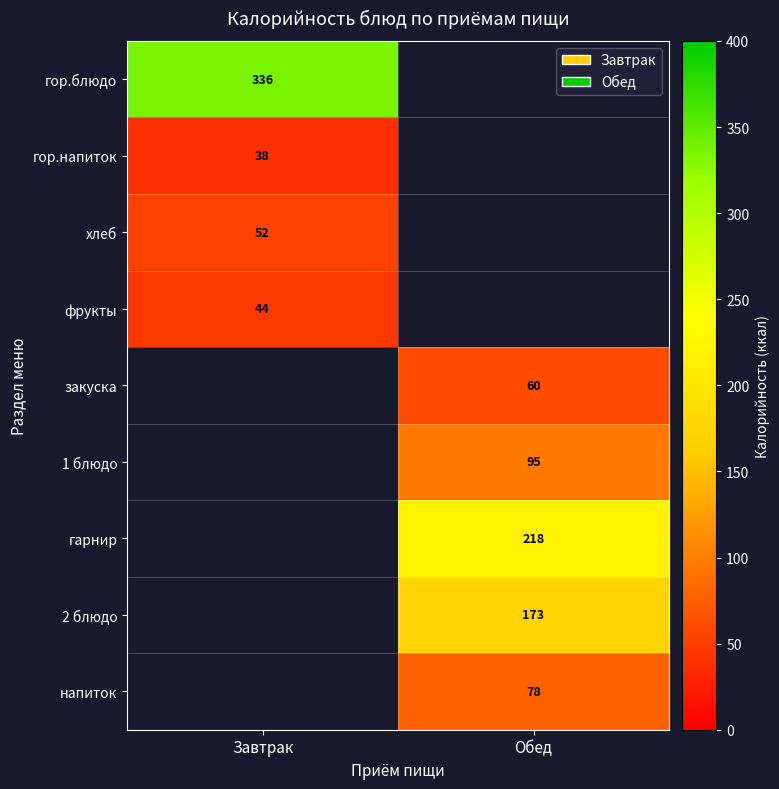

Count the number of categories in the chart.

2